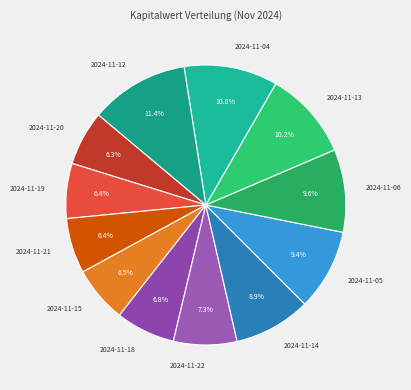

To the nearest percent, what is the combined percentage of 2024-11-04 and 2024-11-13?

21%